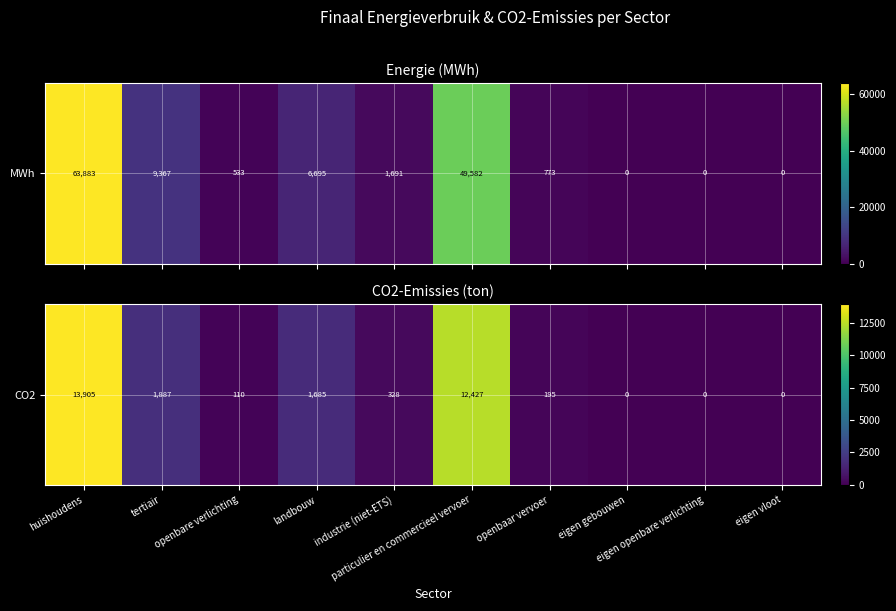

What is the difference between the second highest and second lowest values?

12427.4